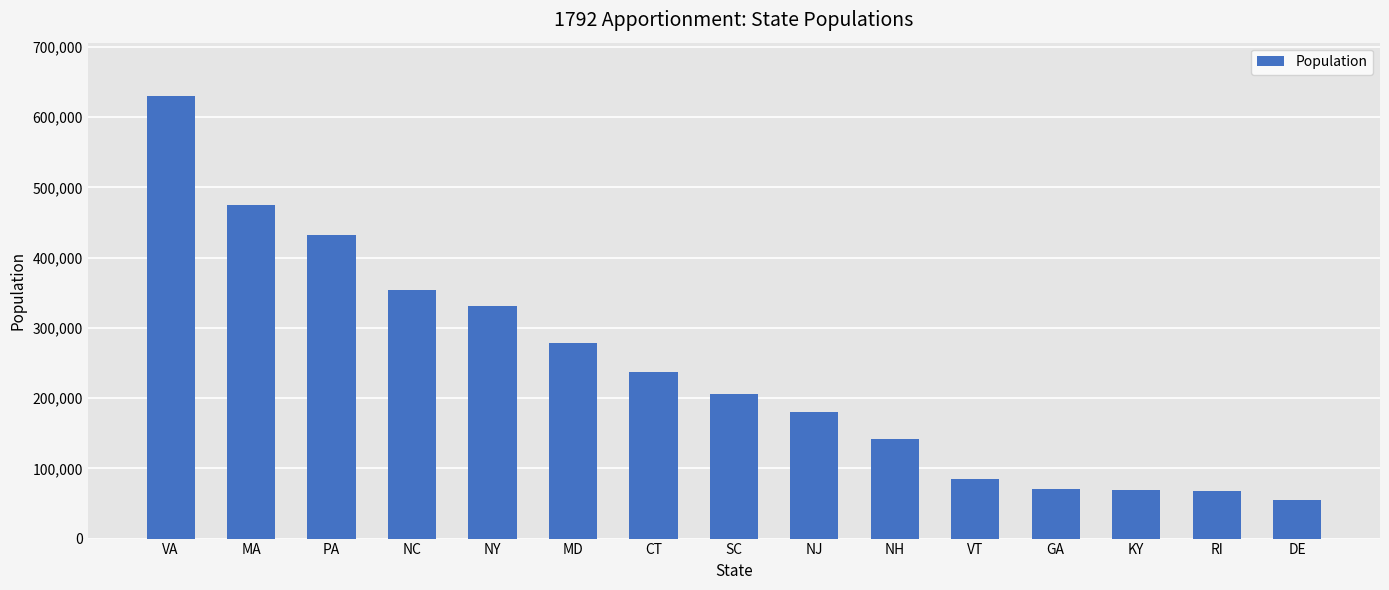

What value does the data have at NC, to the nearest 100?

353500